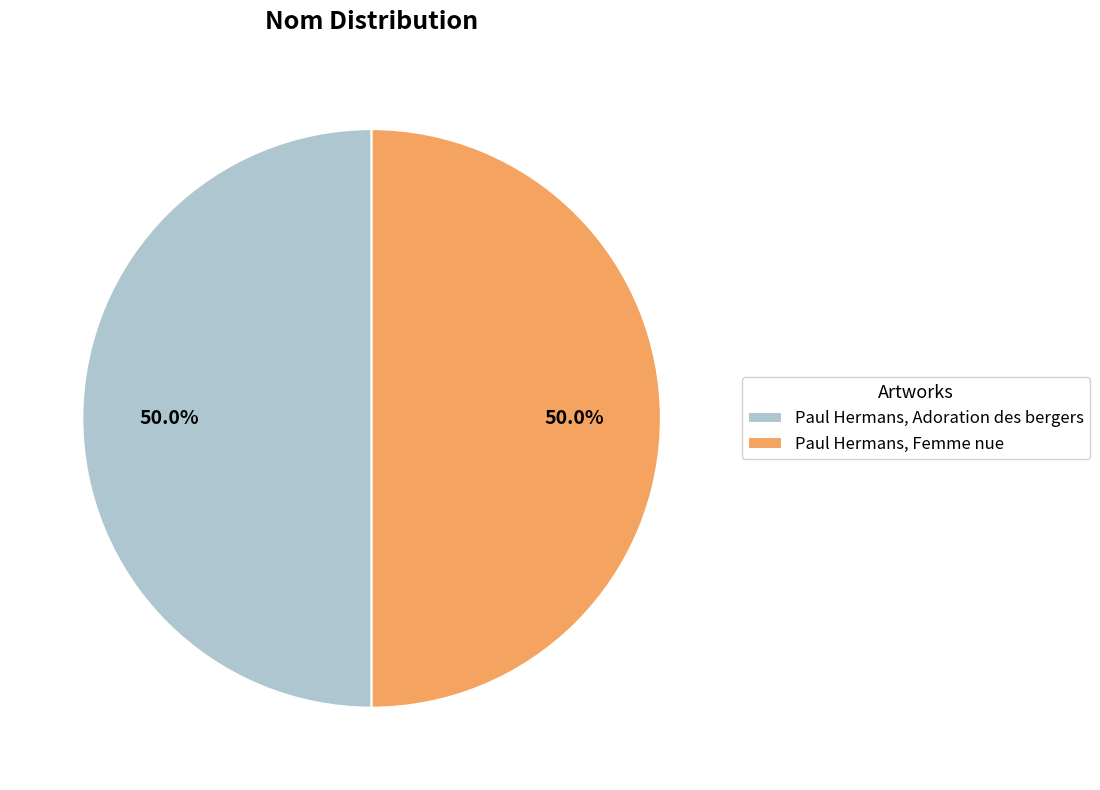

What is the ratio of the value at Paul Hermans, Femme nue to the value at Paul Hermans, Adoration des bergers?

1.0